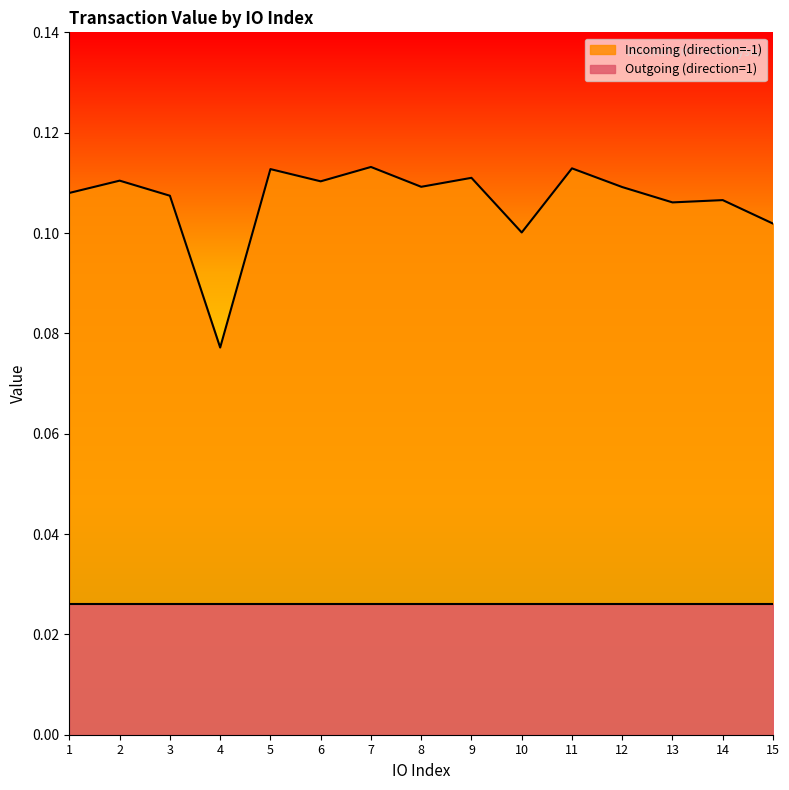

How many lines are shown in the chart?

2